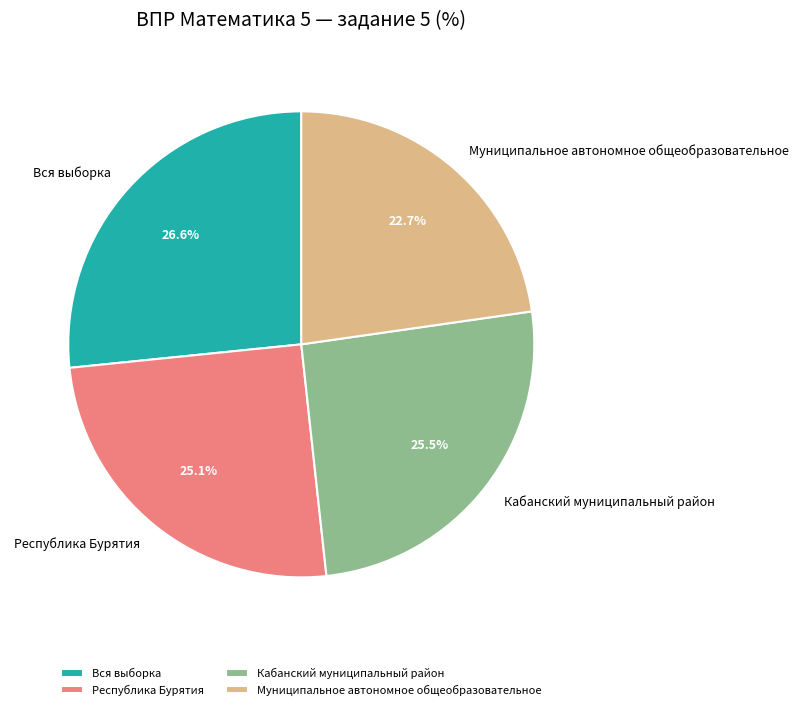

Is the sum of Вся выборка and Республика Бурятия greater than half?

Yes